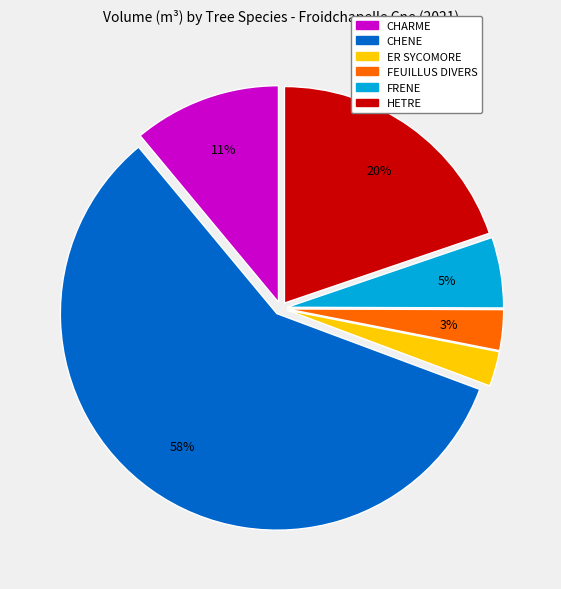

To the nearest percent, what is the difference between the FRENE and CHENE slice percentages?

53%